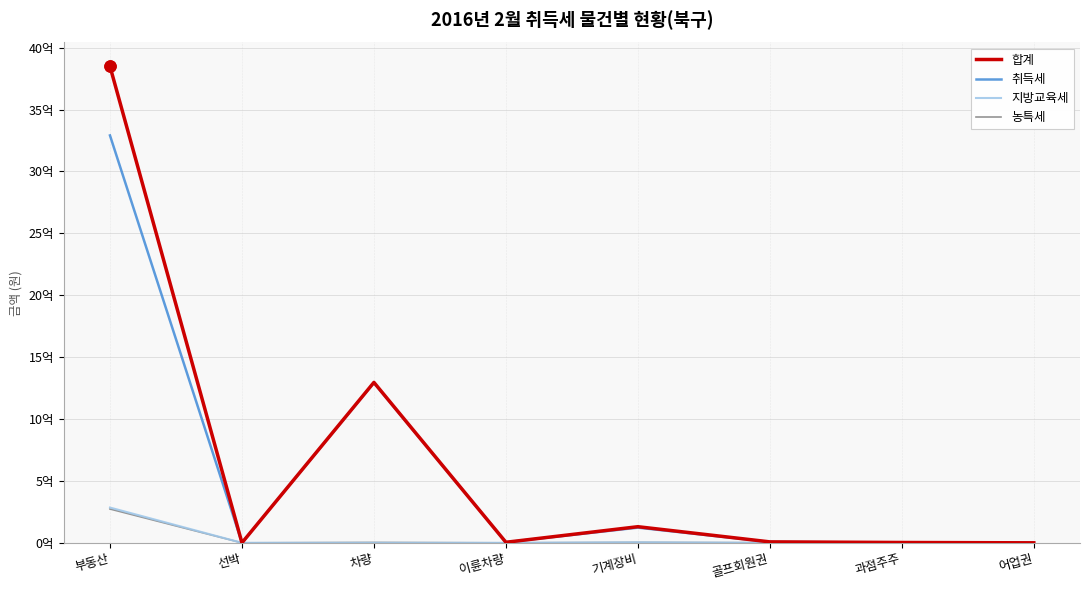

What is the greatest value displayed?

3848943520